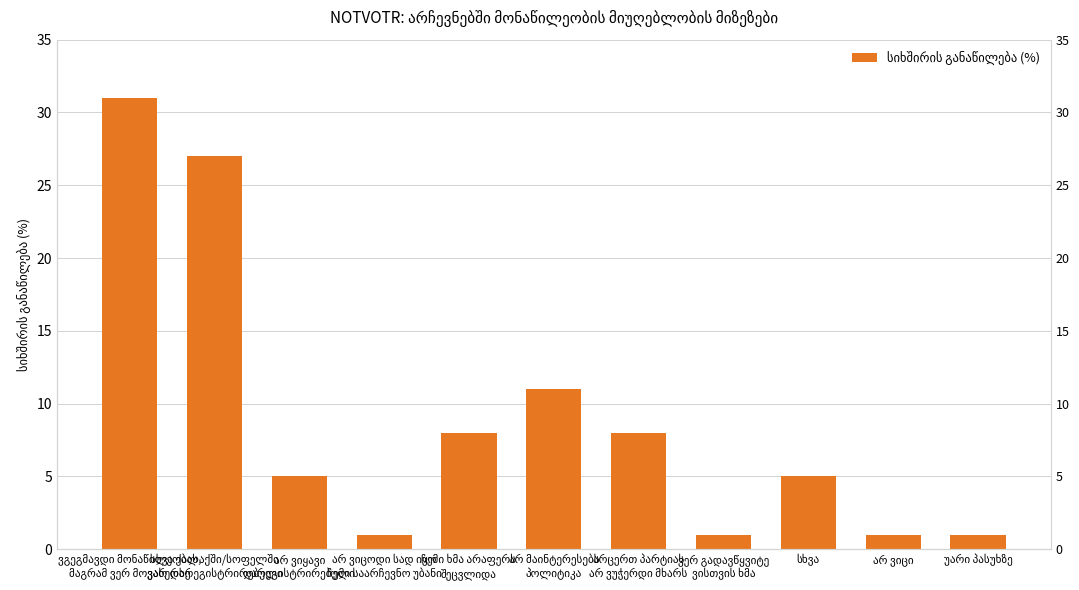

Which label corresponds to the largest value in the chart?

ვგეგმავდი მონაწილეობას,
მაგრამ ვერ მოვახერხე